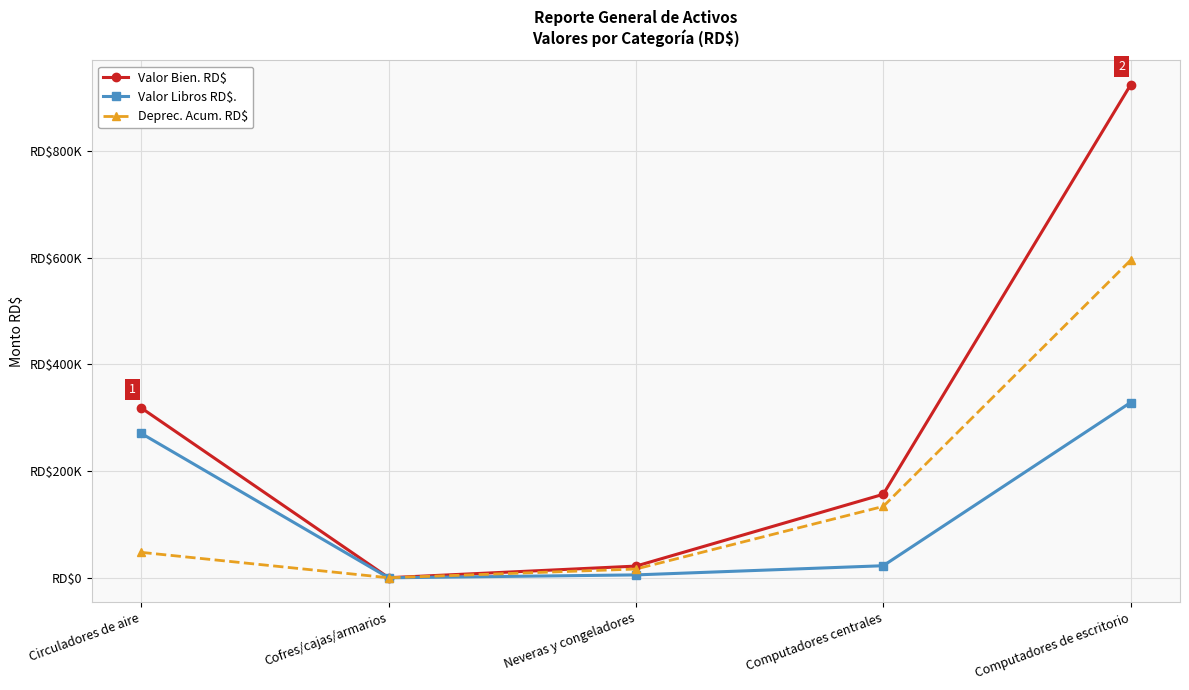

Does the chart have visible grid lines?

Yes